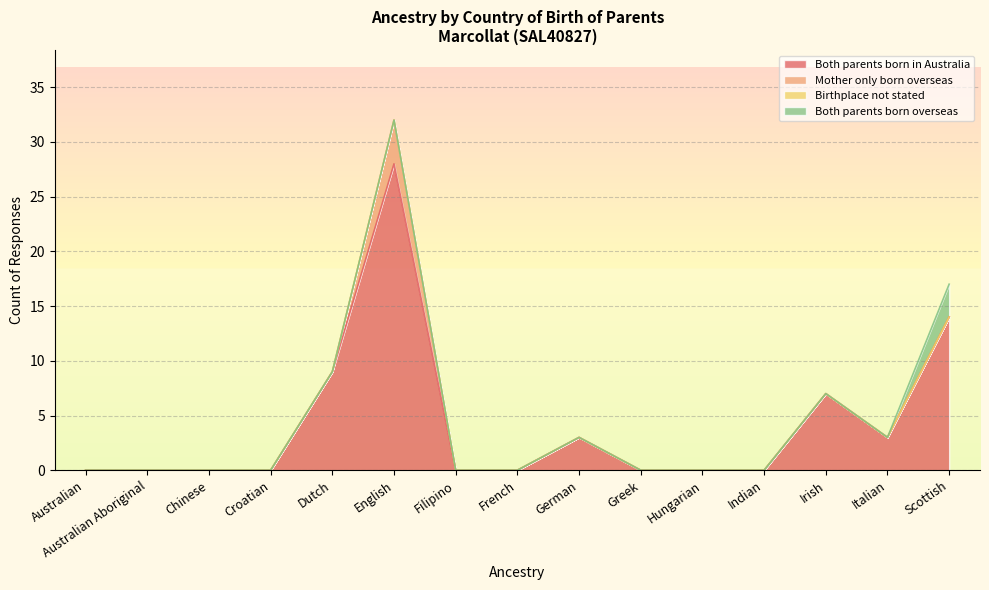

Which series has the largest total across all categories?

Both parents born in Australia